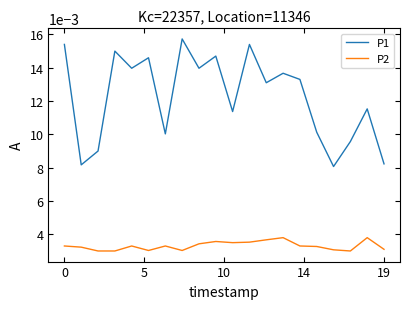

Which series has the largest total across all categories?

P1